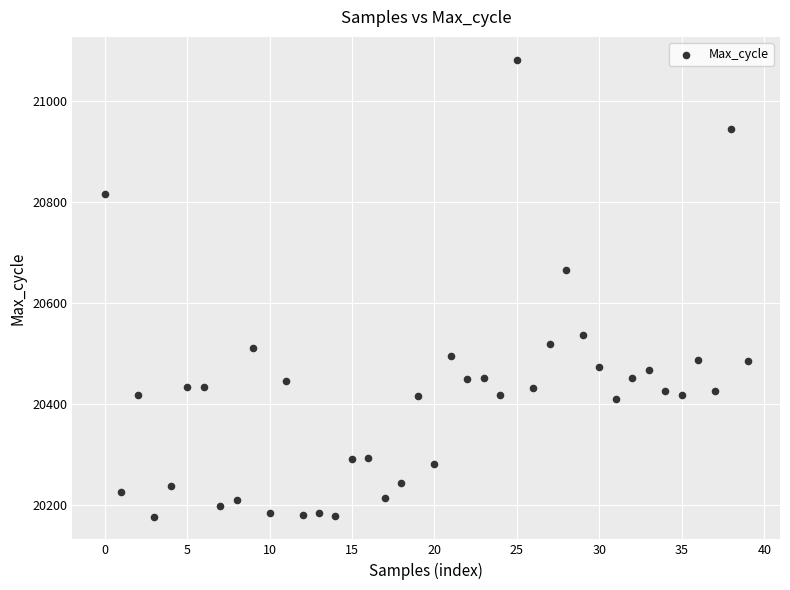

What Y value in the scatter plot is closest to 20630?

20666